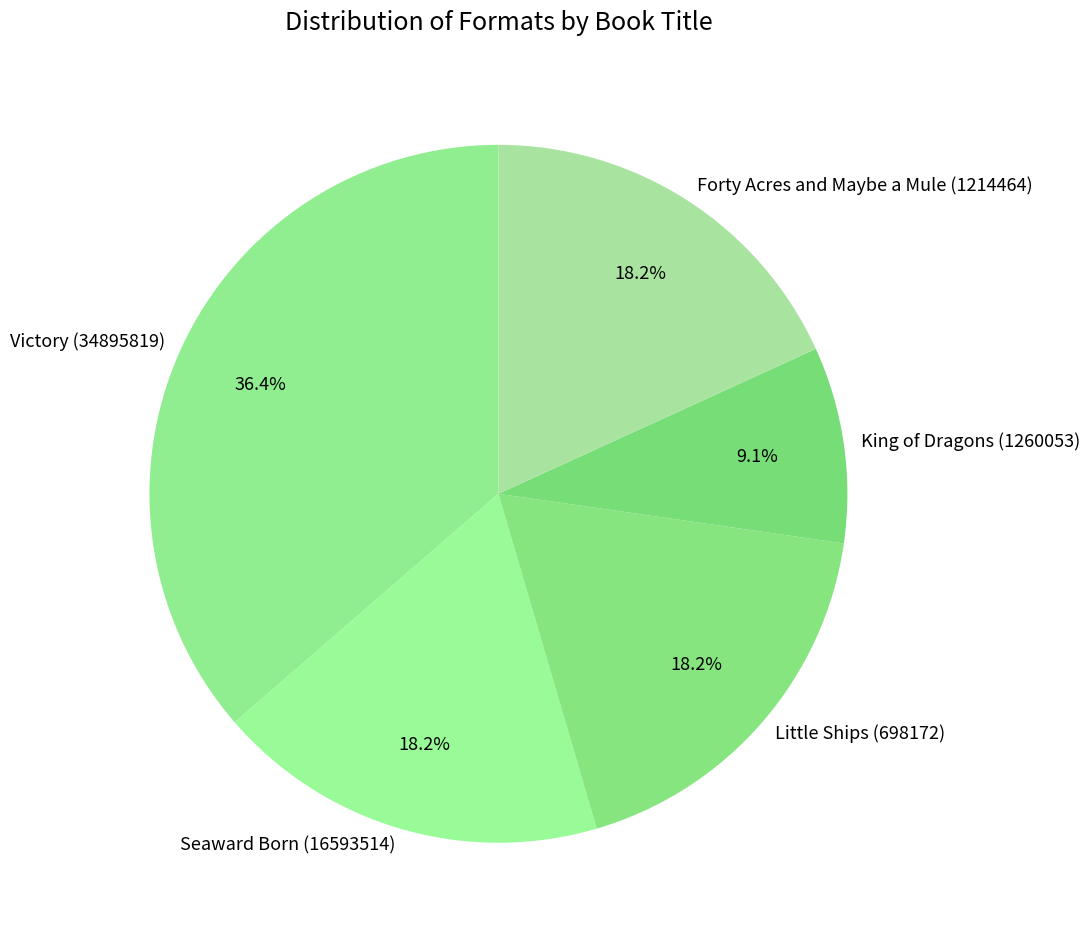

Which category has the smallest portion of the pie?

King of Dragons (1260053)